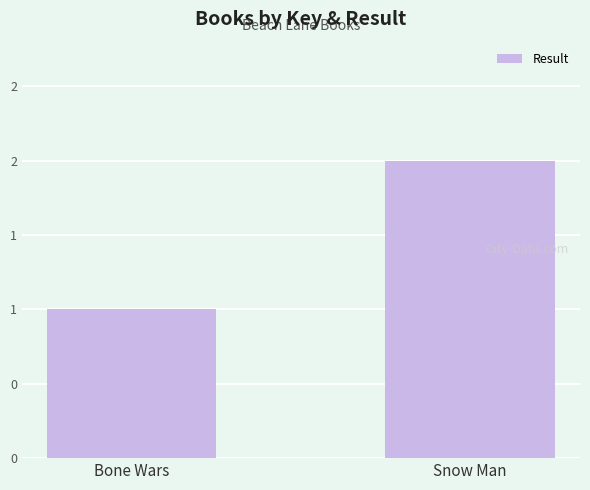

Rank the categories by value from highest to lowest.

Snow Man, Bone Wars